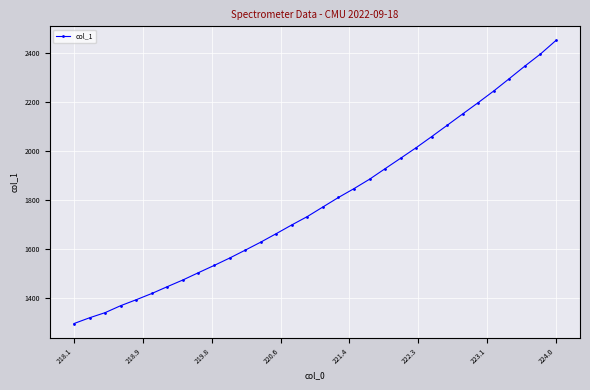

What is the value of the 28th point from the left?

2246.7